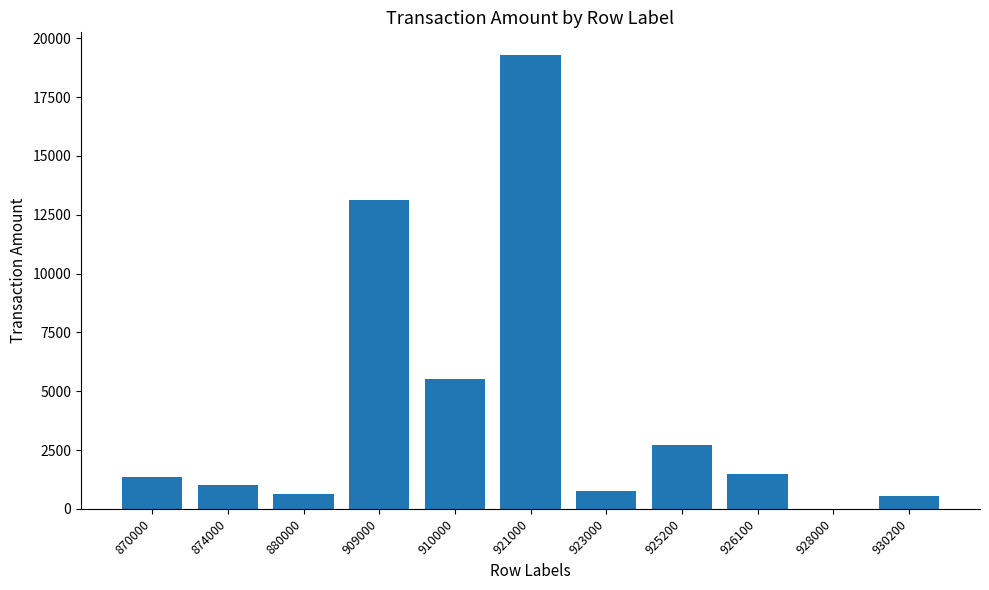

What is the maximum value shown in the chart?

19290.8